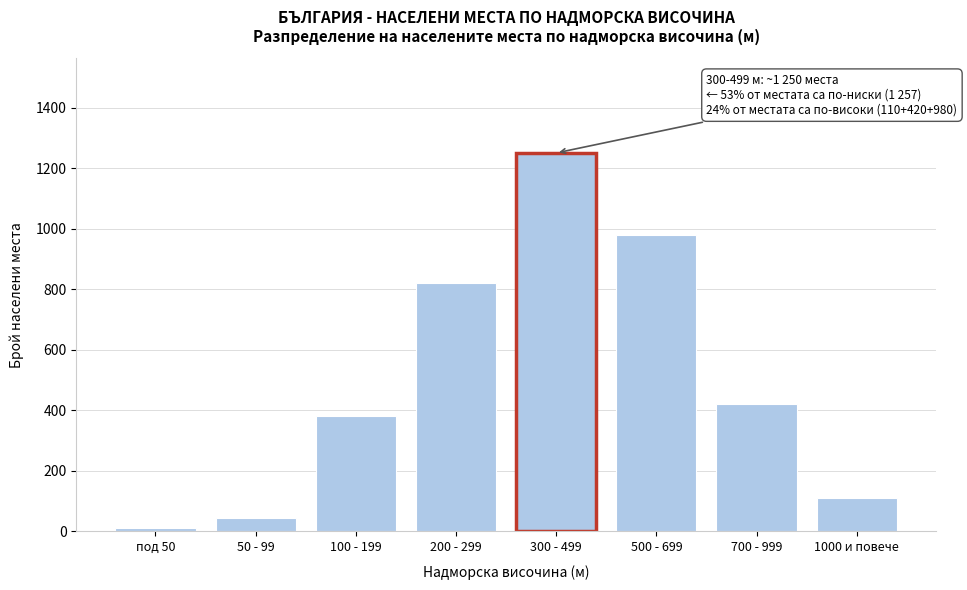

Reading left to right, extract all data points from this chart.

под 50=12	50 - 99=45	100 - 199=380	200 - 299=820	300 - 499=1250	500 - 699=980	700 - 999=420	1000 и повече=110